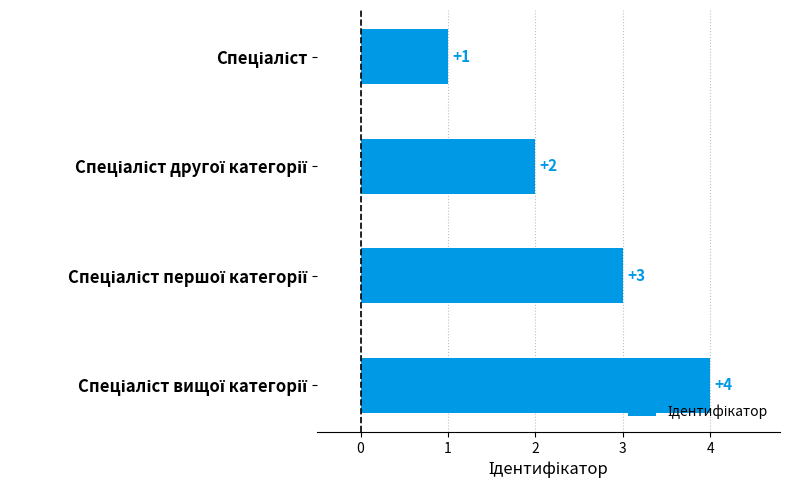

Count the values in the range 2 to 4.

3